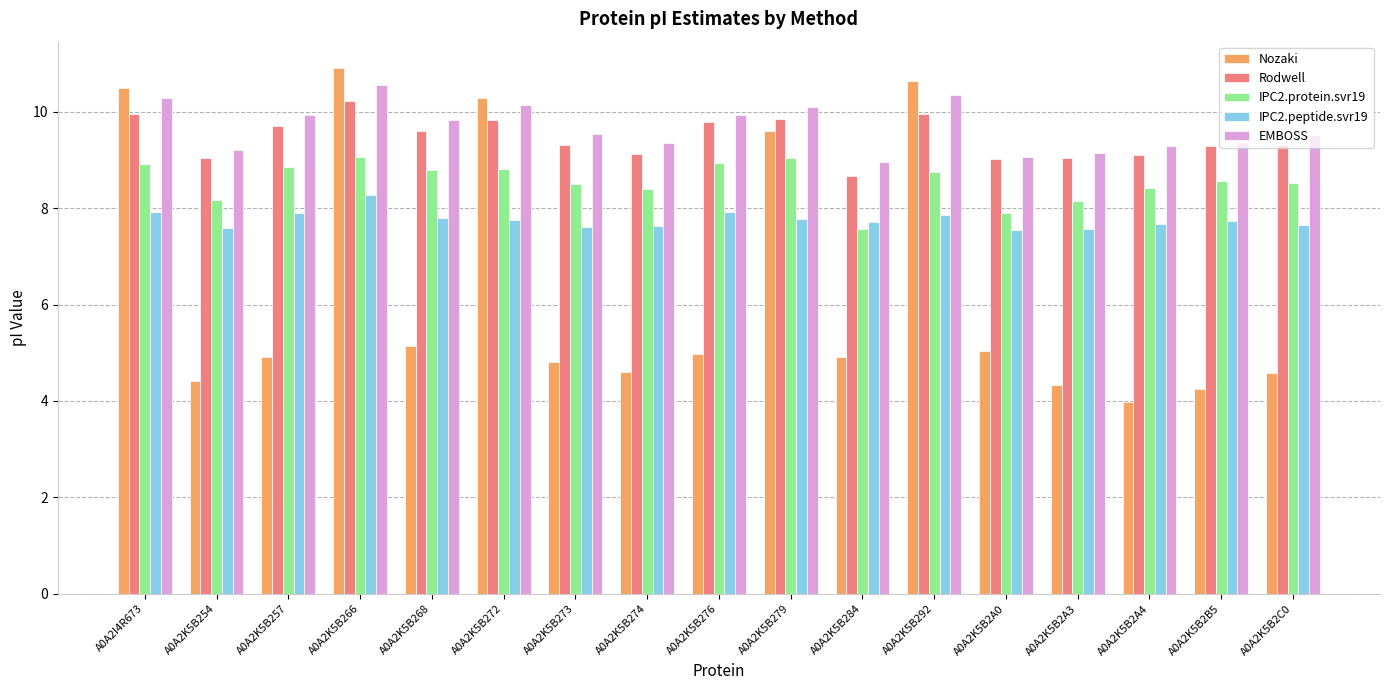

How many bars are there in total?

85